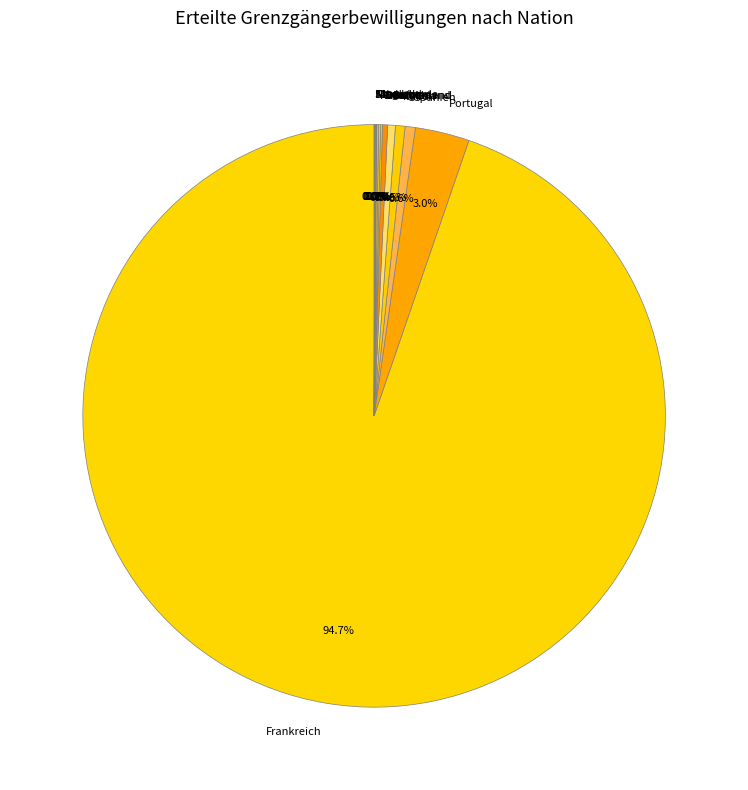

How much of the chart is everything except Italien?

99.5%